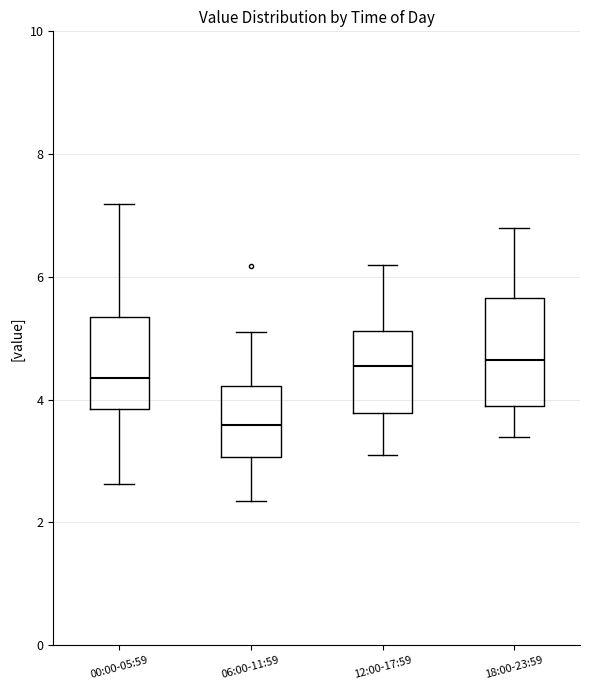

Reading left to right, read every box against the y-axis: the position of its median line, the range the box covers, and the ends of its whiskers. The values are not printed on the chart, so give them approximately, as read against the axis.

00:00-05:59: median 4.4, box 3.8 to 5.4, whiskers 2.6 to 7.2
06:00-11:59: median 3.6, box 3.0 to 4.2, whiskers 2.4 to 5.2
12:00-17:59: median 4.6, box 3.8 to 5.2, whiskers 3.2 to 6.2
18:00-23:59: median 4.6, box 4.0 to 5.6, whiskers 3.4 to 6.8